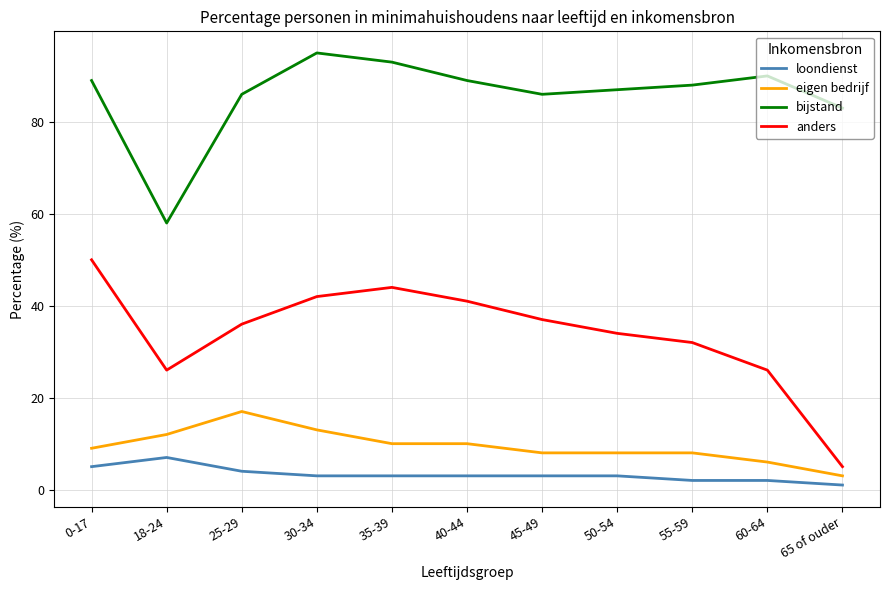

What is the sum of all eigen bedrijf values?

104